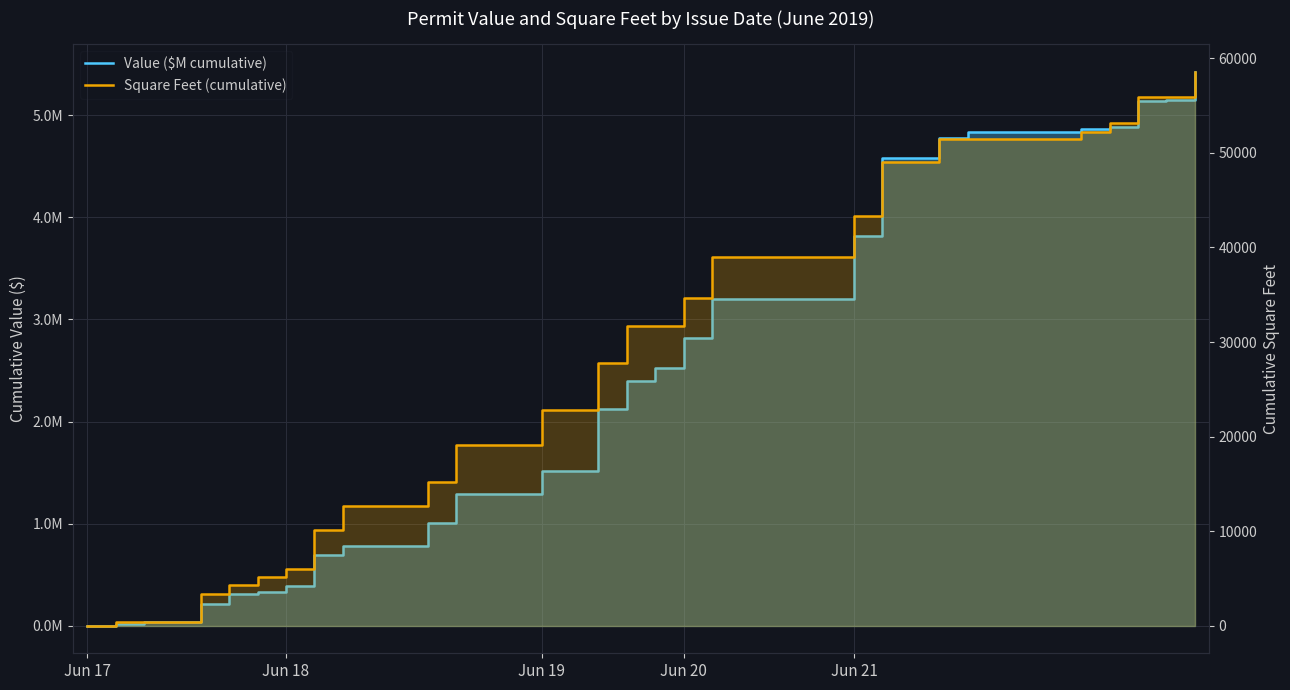

What is the label of the 37th point from the right?

Jun 20